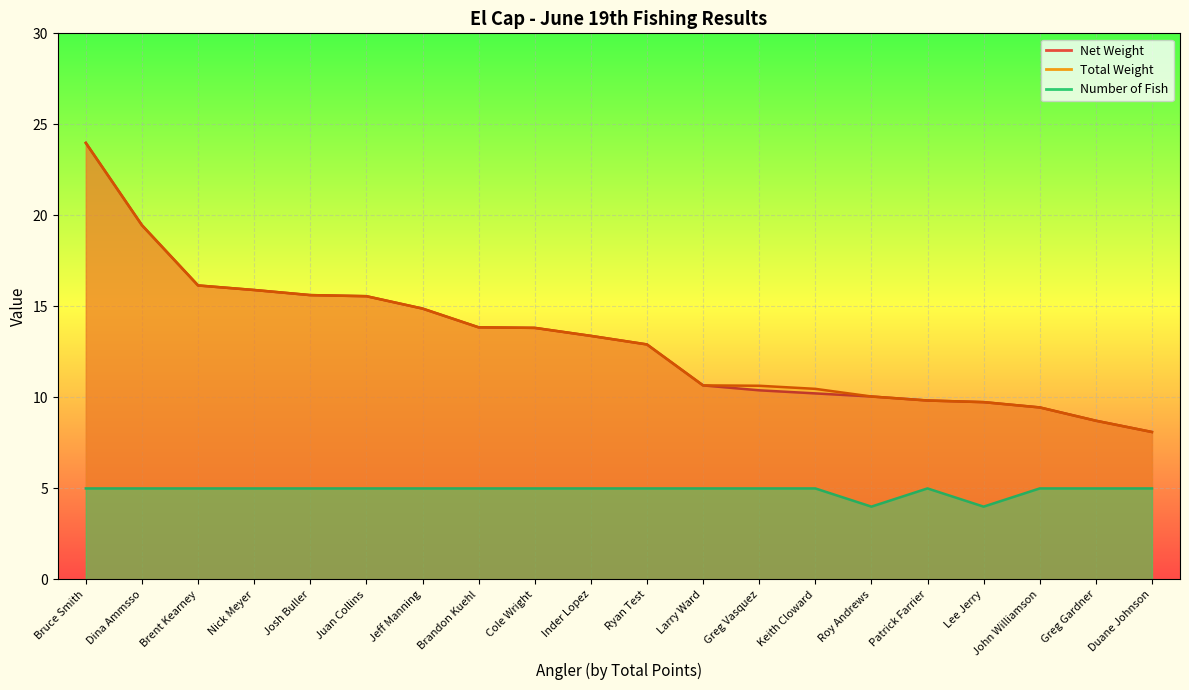

What is the total value across all series at Keith Cloward?

25.7